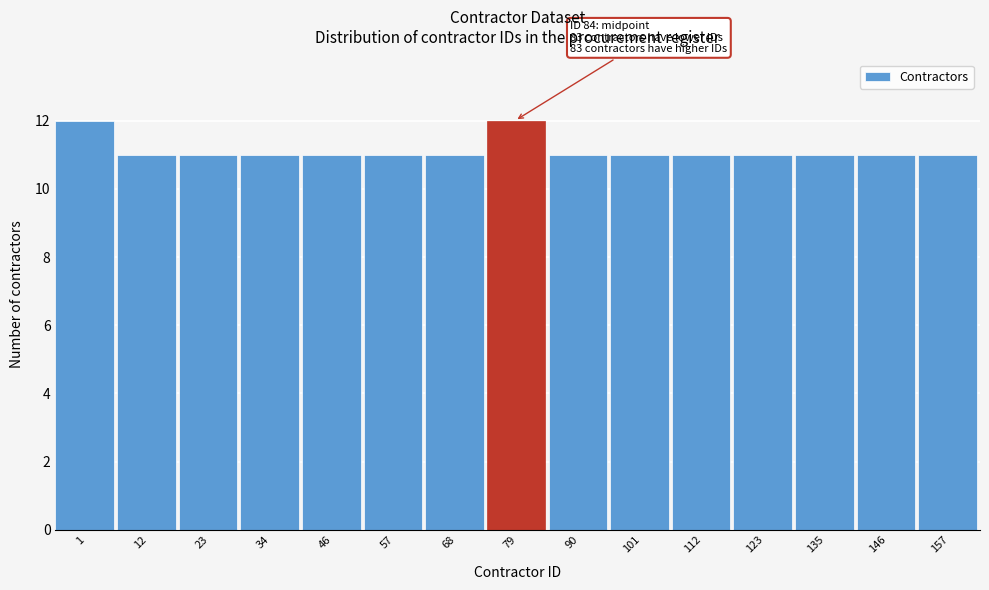

Reading left to right, extract all data points from this chart.

1=12	12=11	23=11	34=11	46=11	57=11	68=11	79=12	90=11	101=11	112=11	123=11	135=11	146=11	157=11